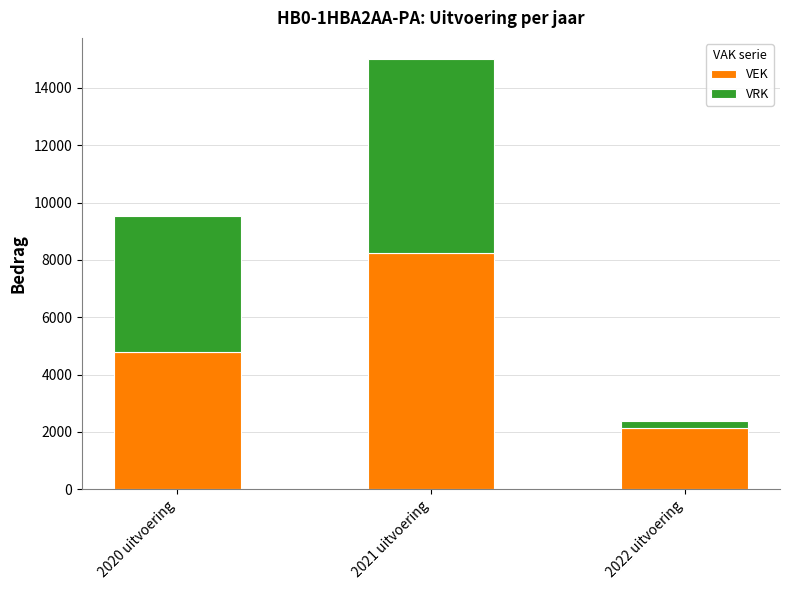

What is the value of the VEK bar at the 1st from the left?

4774